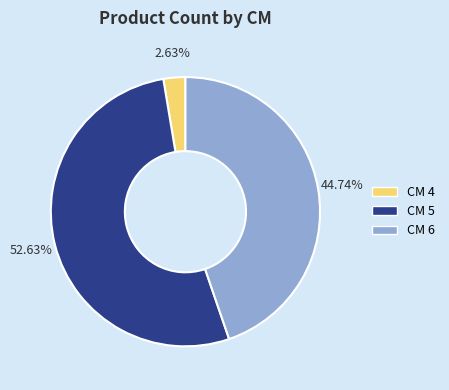

Does any single category account for the majority?

Yes